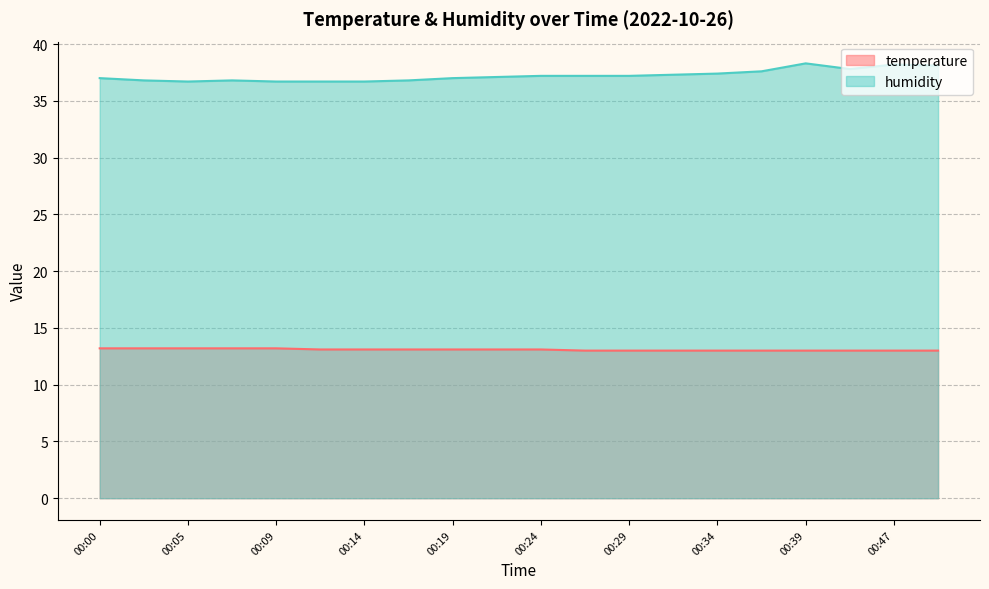

What is the sum of all humidity values?

744.6